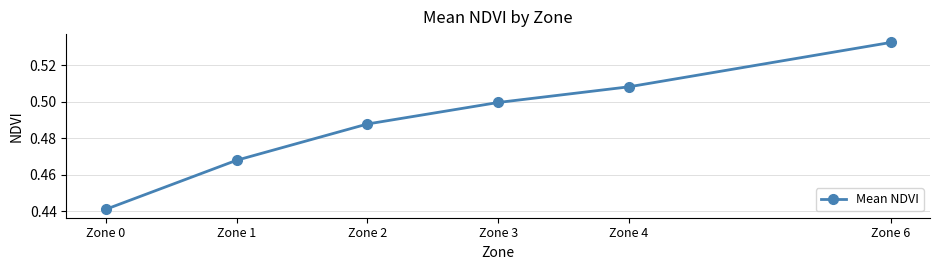

The value at Zone 1 is 0.8. True or false?

False